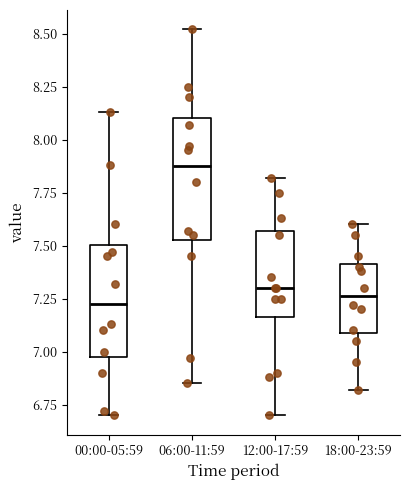

Where is the upper edge of the box for 18:00-23:59 on the y-axis? The values are not printed on the chart, so give them approximately, as read against the axis.

7.40